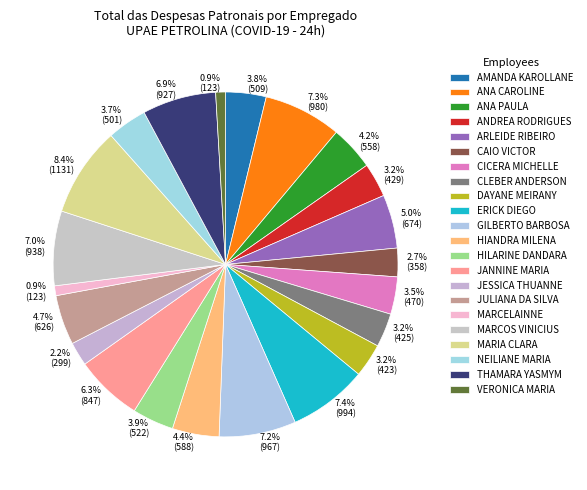

Is it true that HIANDRA MILENA is 13% of the pie?

False